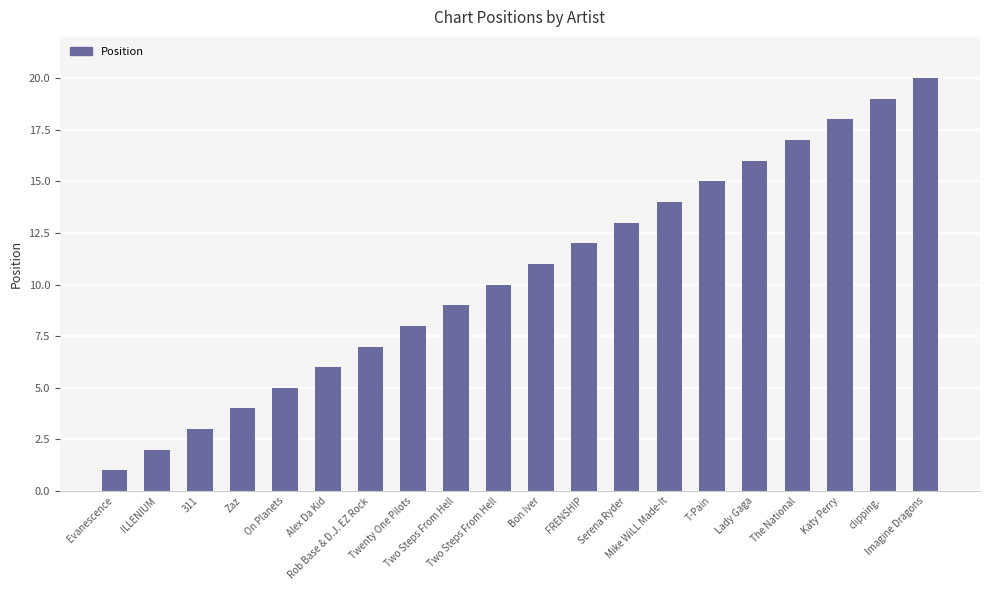

How many bars are there in total?

20